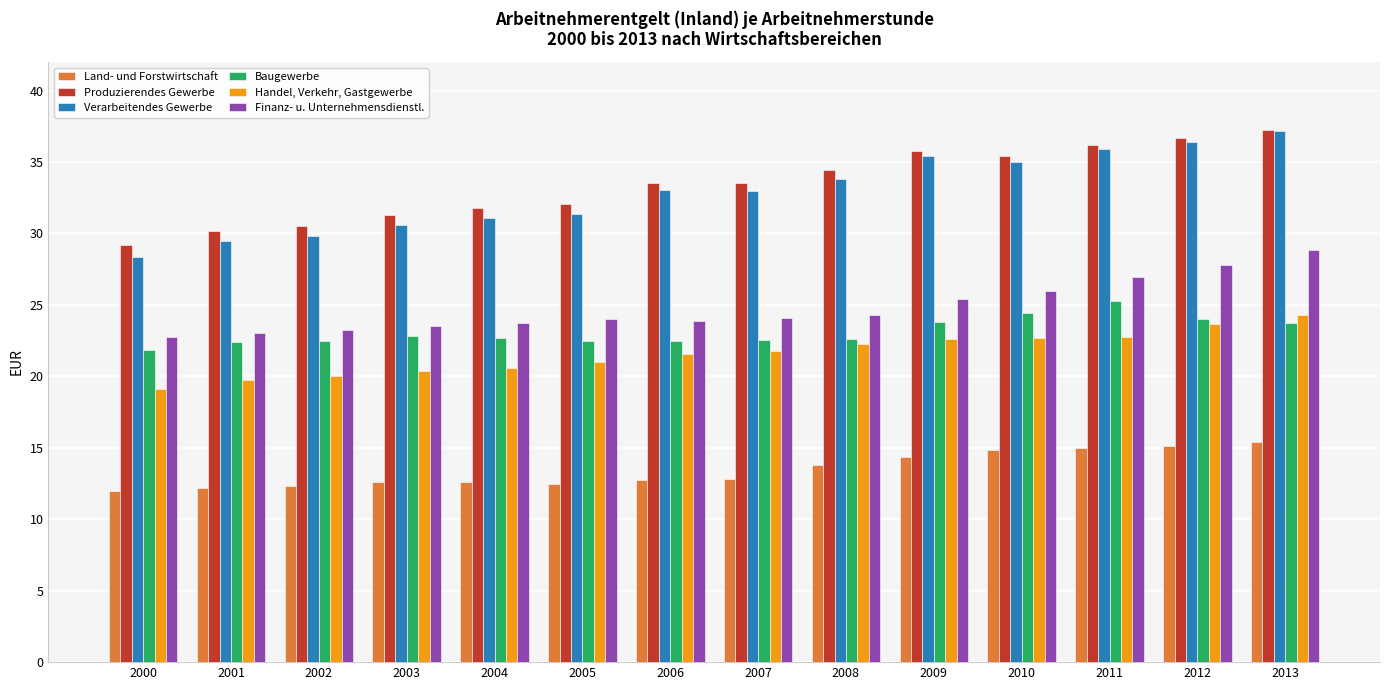

What is the average value of the Verarbeitendes Gewerbe series?

32.9